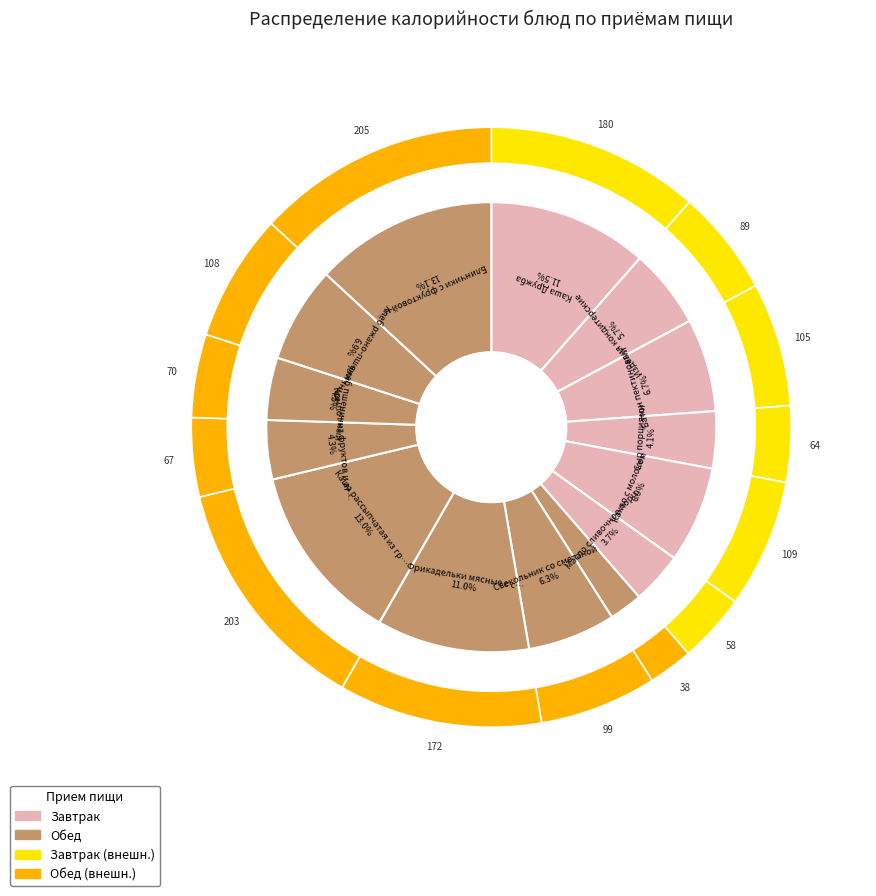

Count the number of slices in the pie.

14